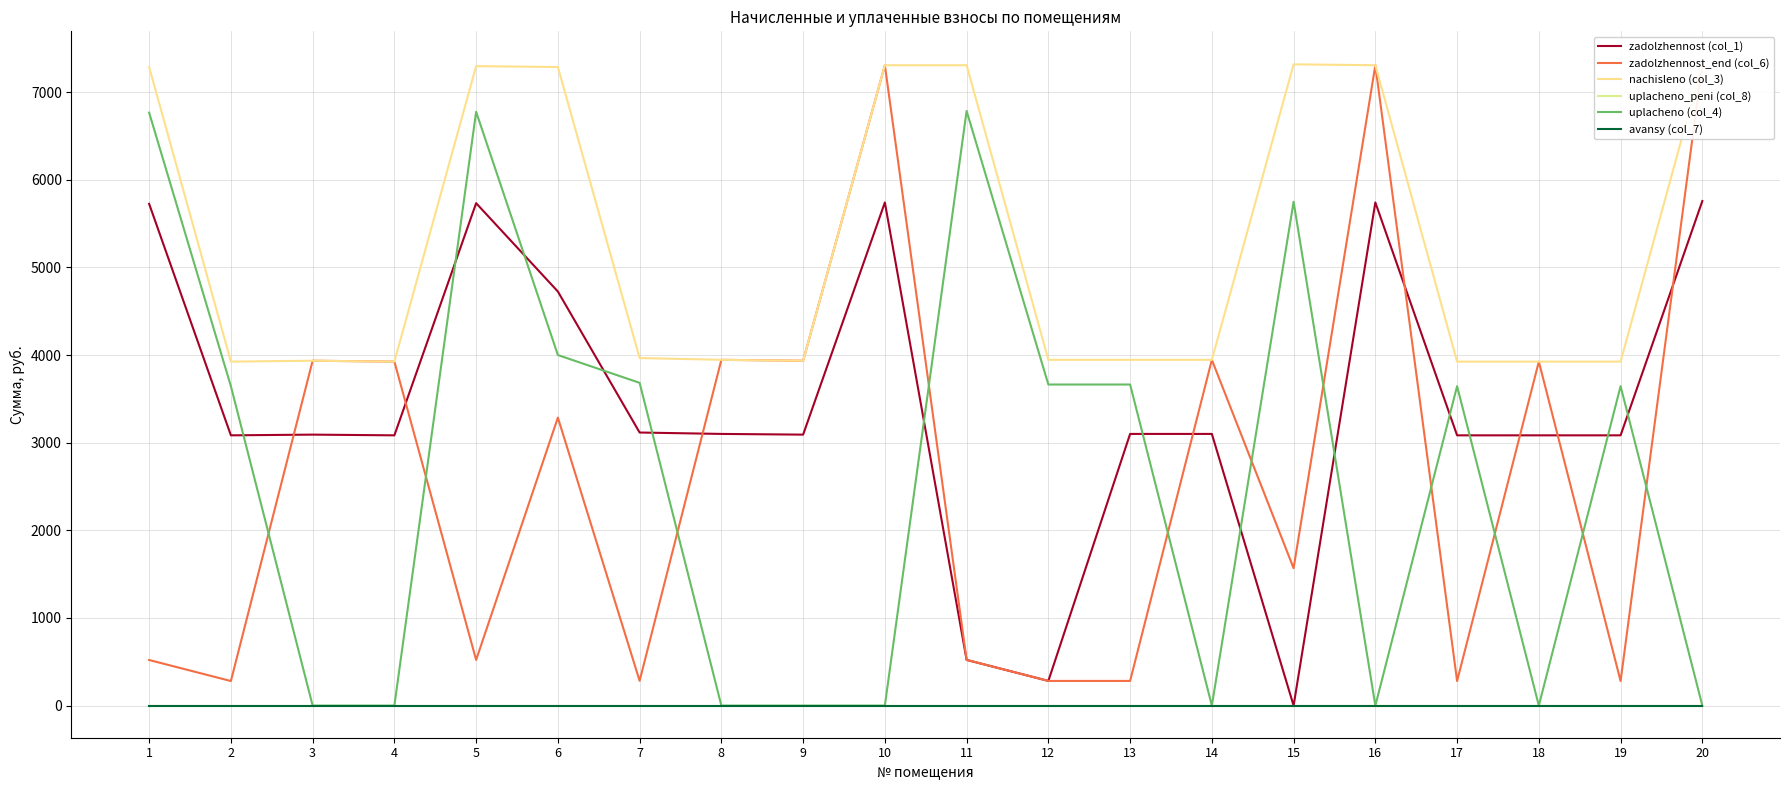

What are all the series names shown in the legend?

zadolzhennost (col_1), zadolzhennost_end (col_6), nachisleno (col_3), uplacheno_peni (col_8), uplacheno (col_4), avansy (col_7)